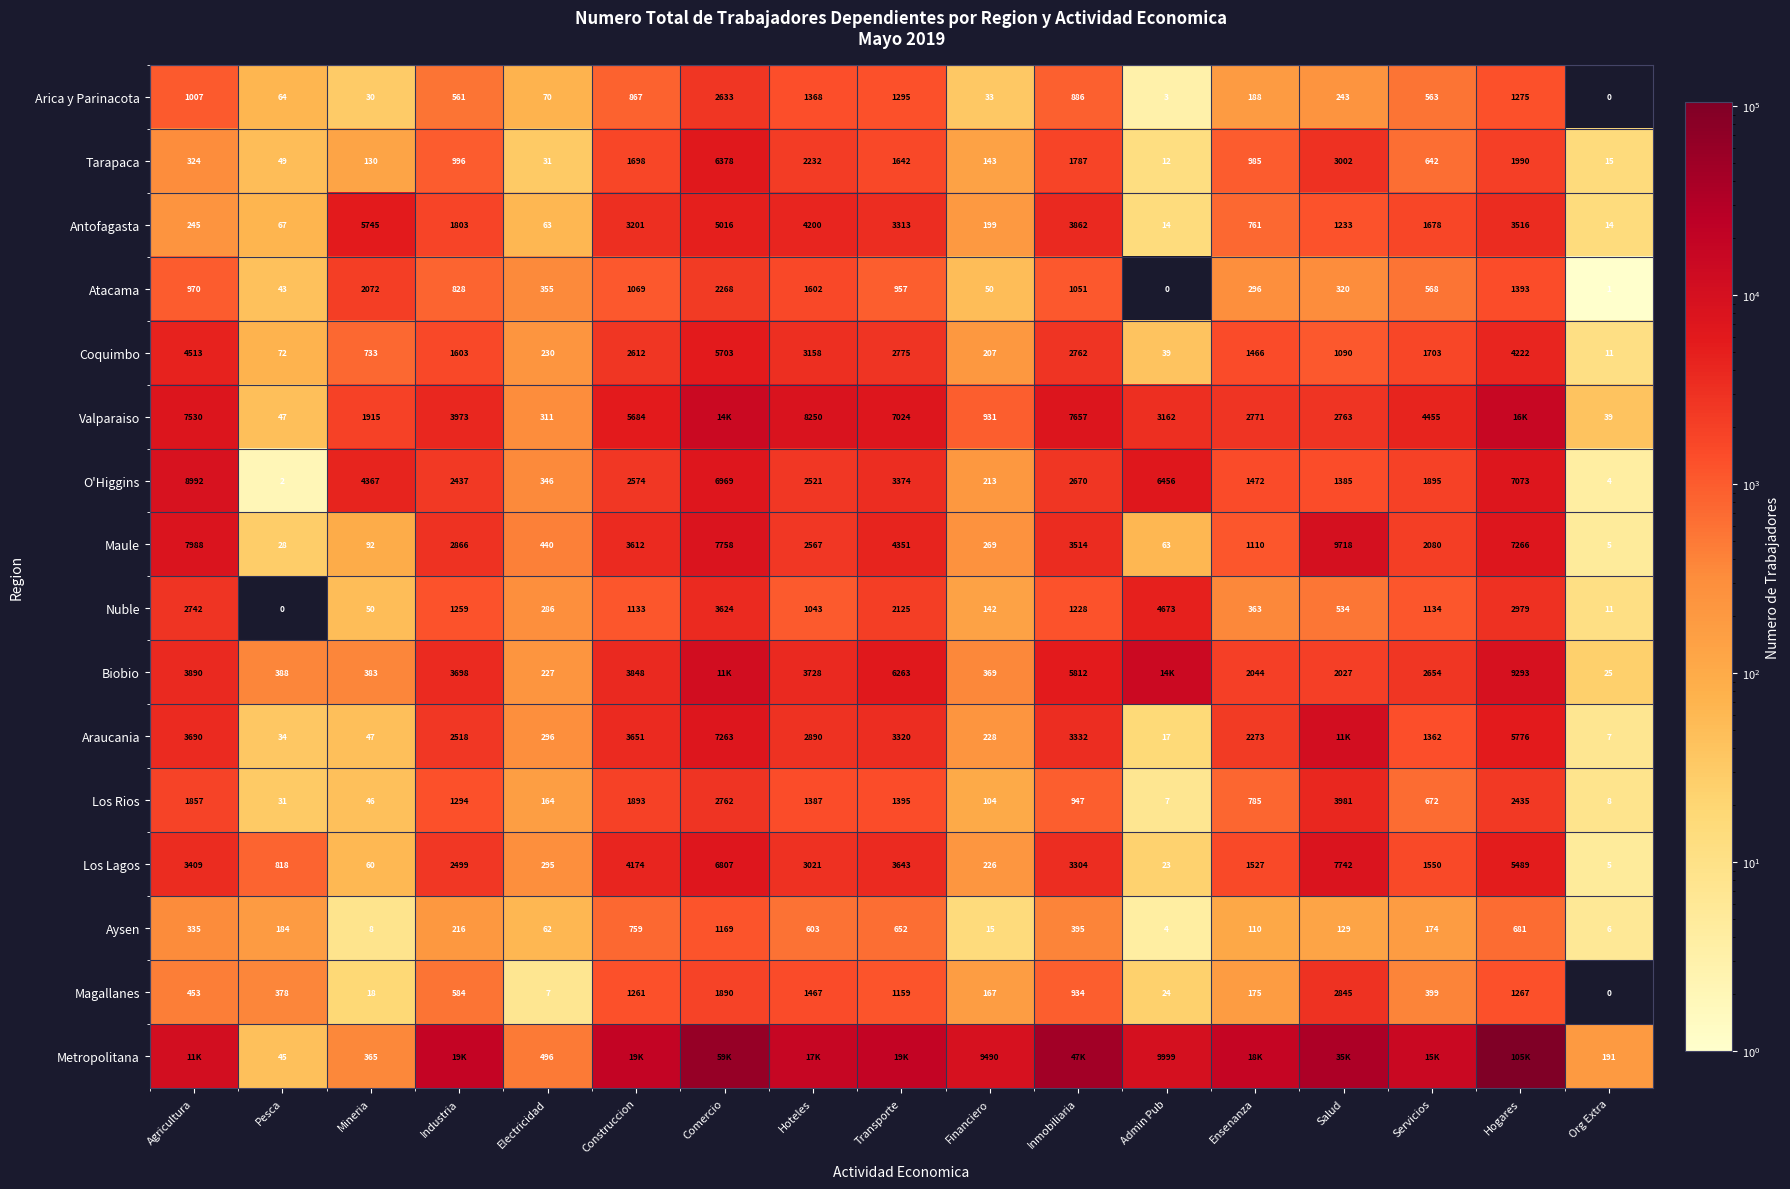

What is the maximum value for Arica y Parinacota?

2633